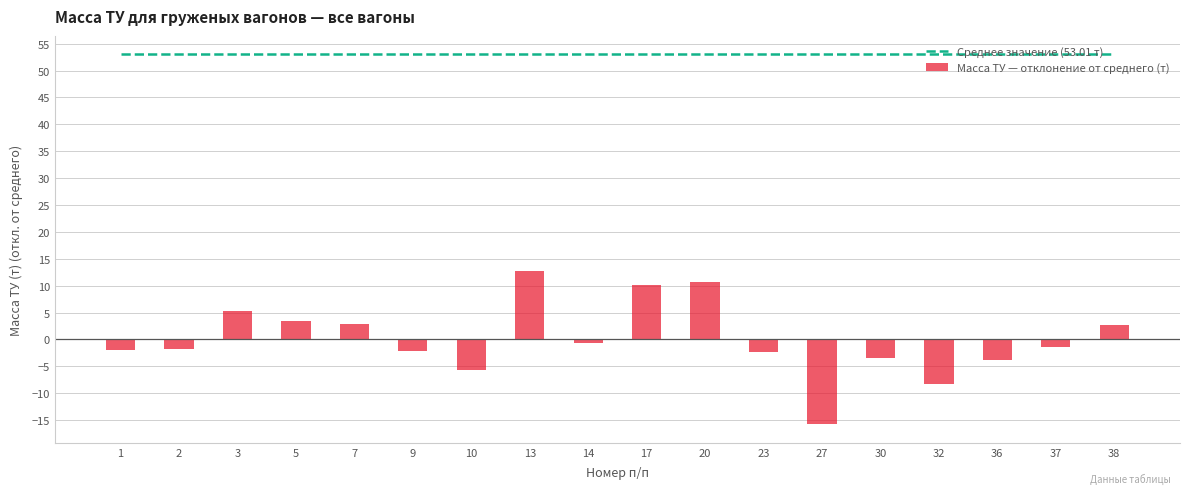

Which label corresponds to the smallest value in the chart?

27